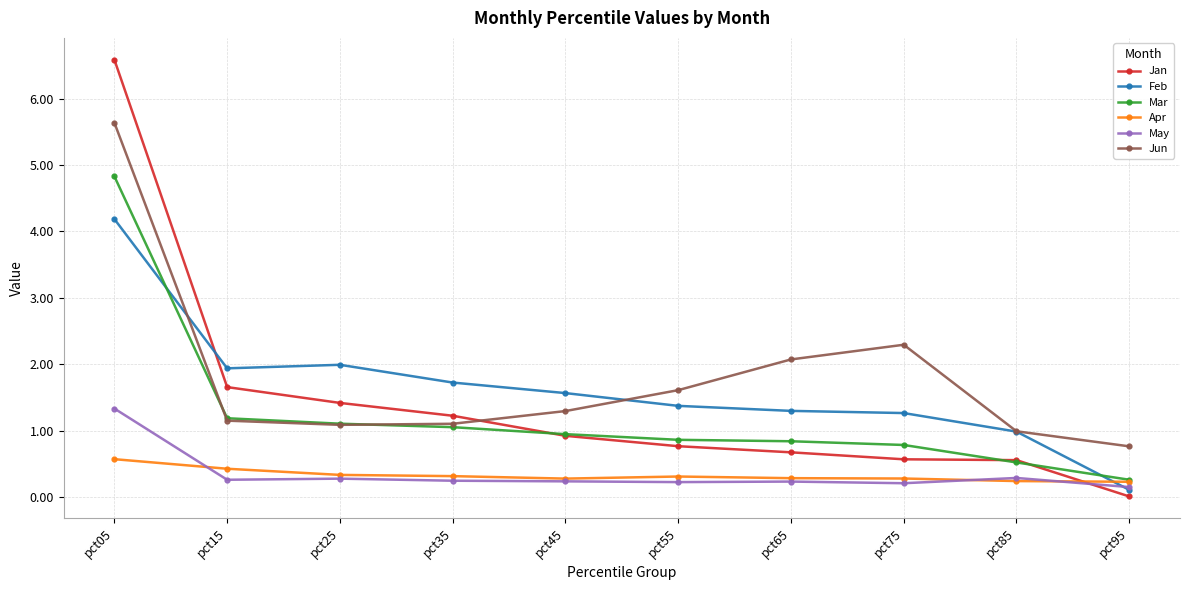

True or false: Jan has a value of 0.0 at pct95.

True